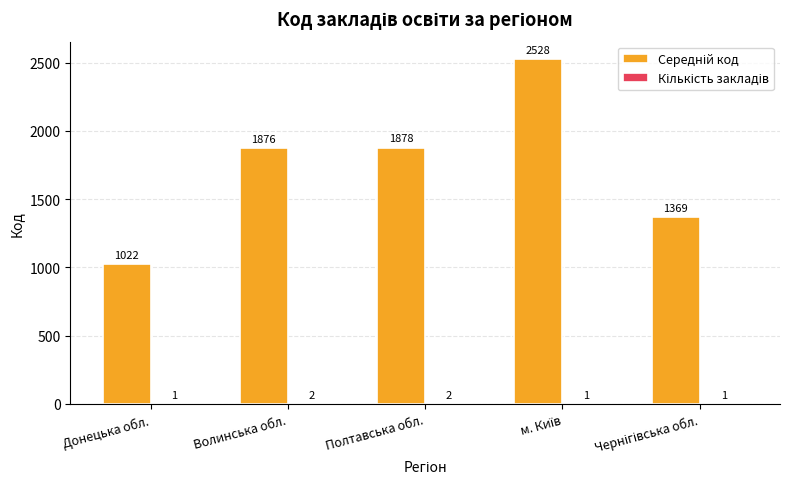

Which category has the lowest value in the Середній код series?

Донецька обл.